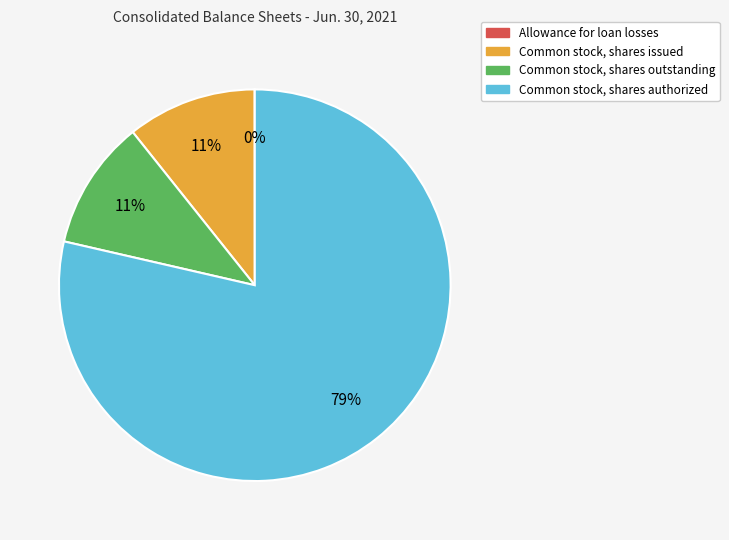

Which has a higher value, Common stock, shares authorized or Common stock, shares issued?

Common stock, shares authorized